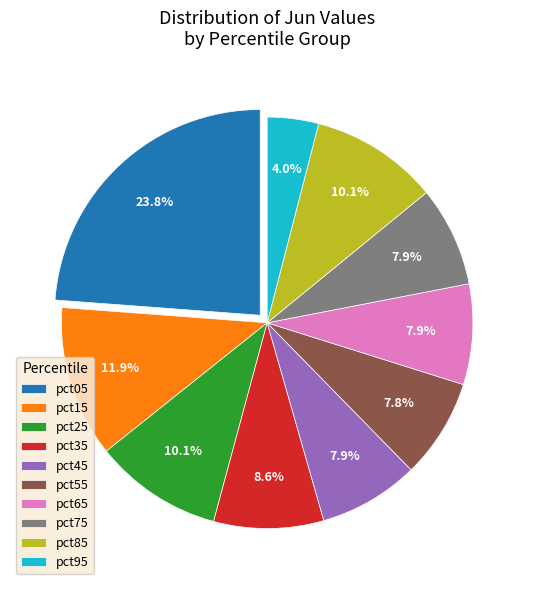

To the nearest percent, what portion does pct05 represent?

24%